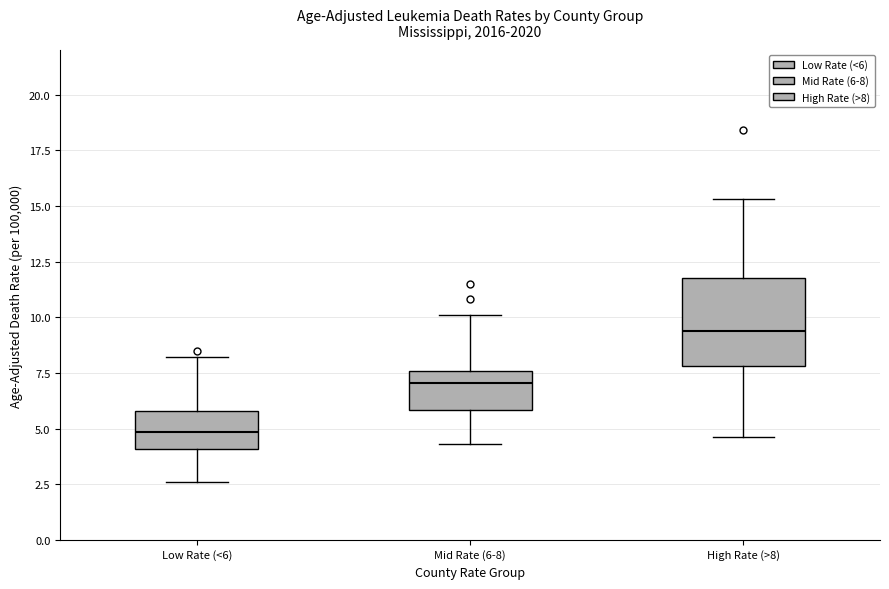

Which box is the tallest, from its lower edge to its upper edge?

High Rate (>8)